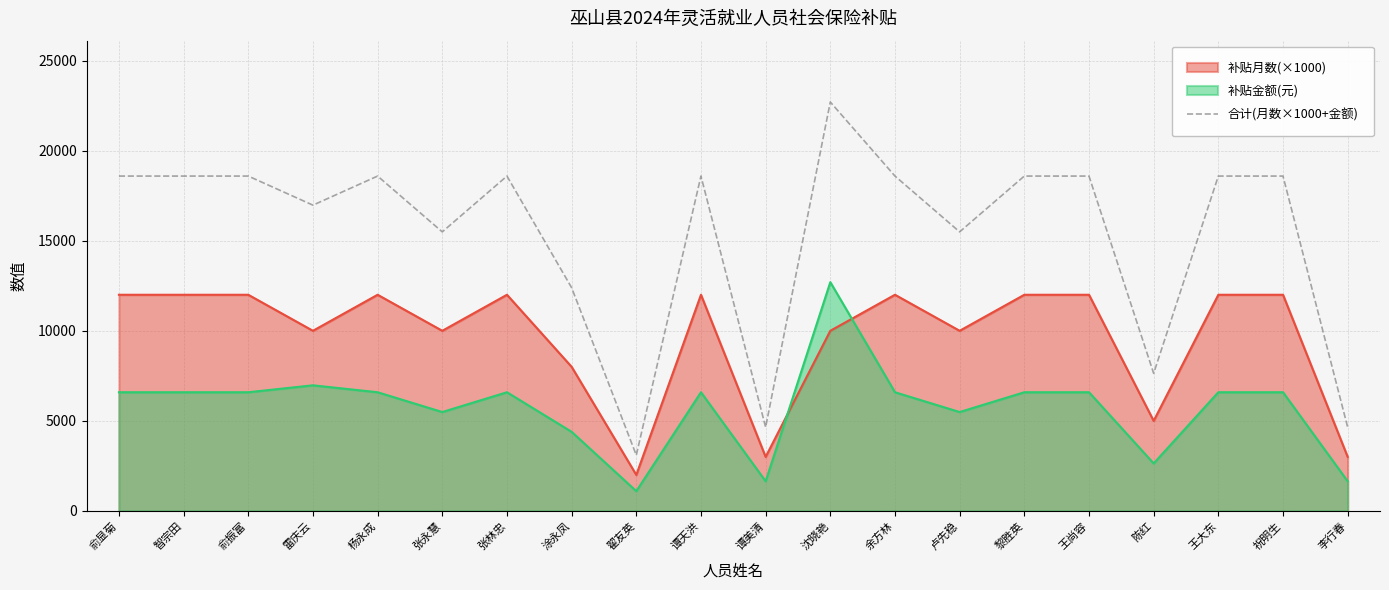

How many interior local peaks (higher than both neighbors) does the data have?

4